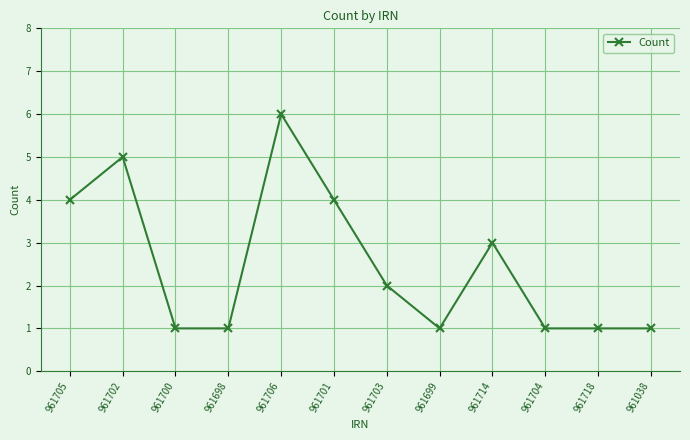

What is the greatest value displayed?

6